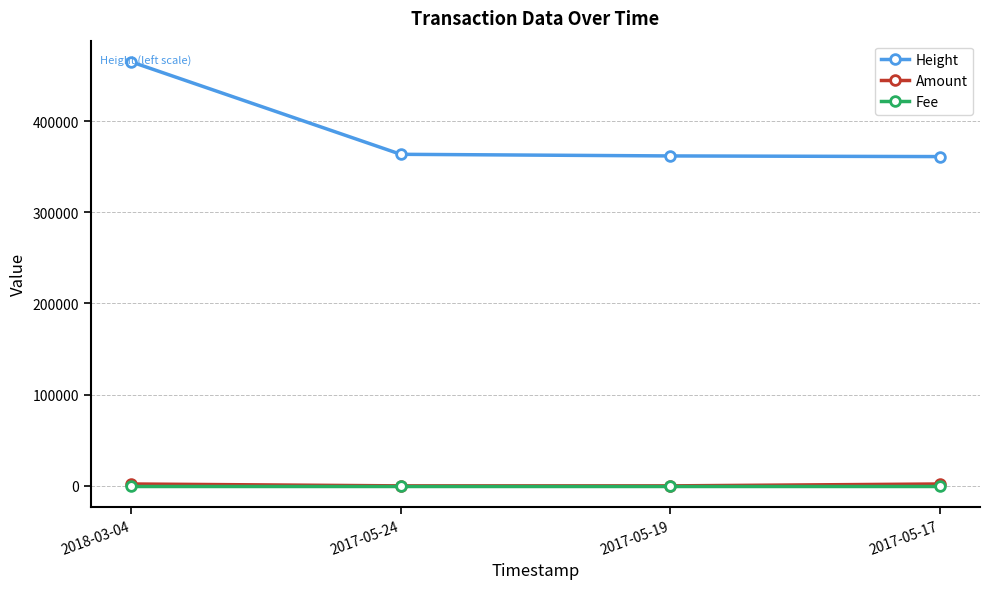

Is it true that Fee equals 1.0 at 2017-05-24?

True